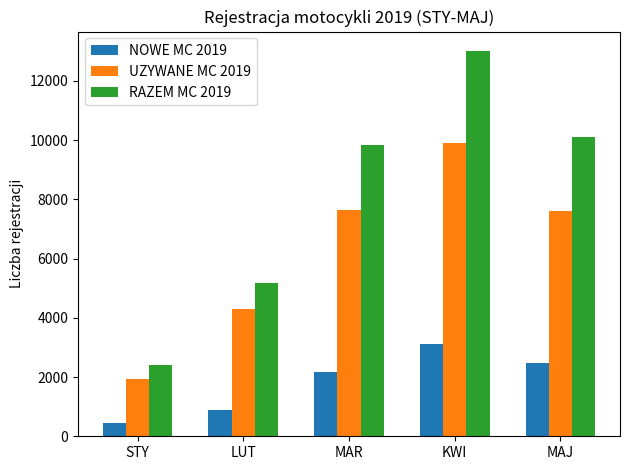

Is it true that RAZEM MC 2019 equals 4773 at KWI?

False